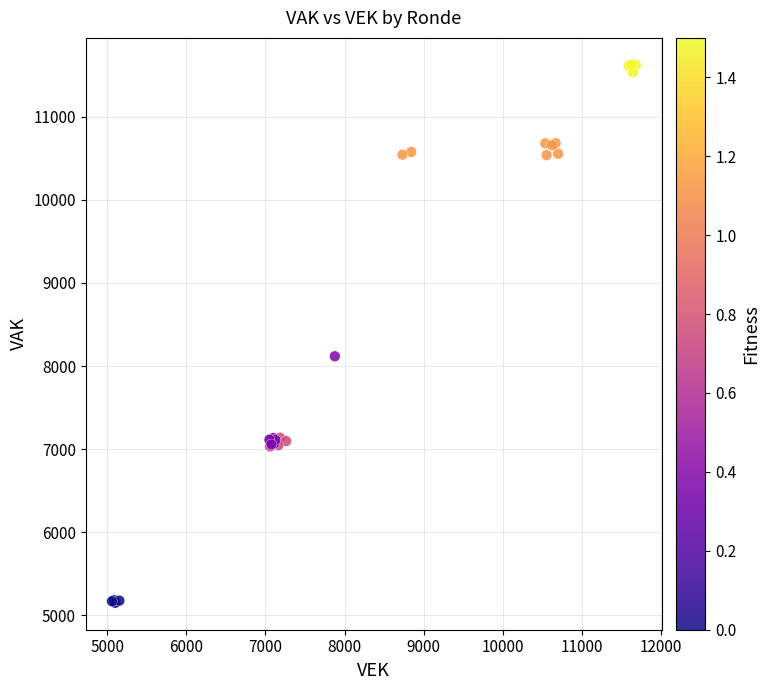

What Y value in the scatter plot is closest to 8388?

8118.5